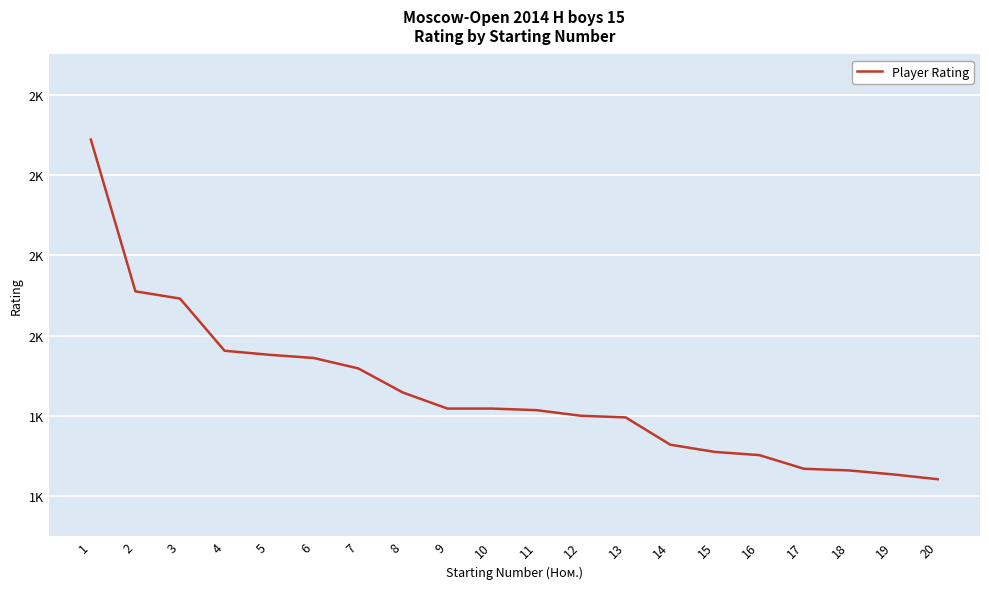

What is the ratio of the value at 9 to the value at 18?

1.0